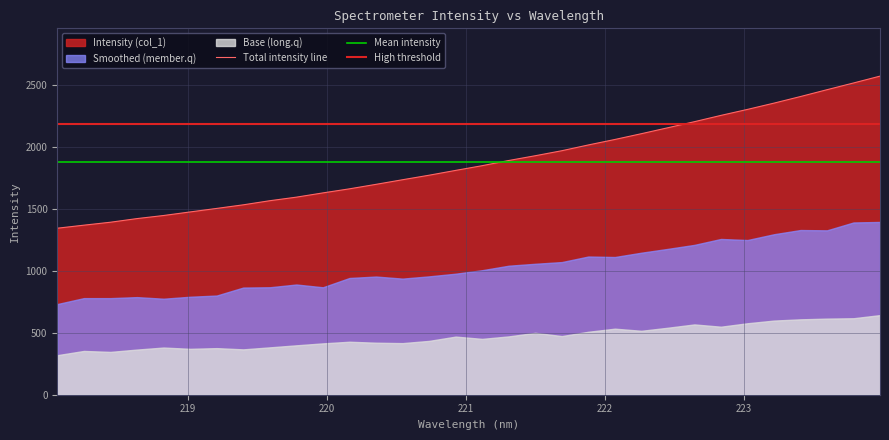

What is the change in value from 218.2508 to 220.3533?

+329.5